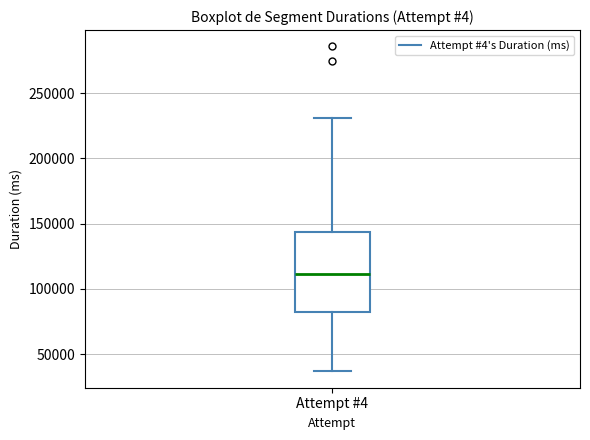

Transcribe this box plot: give where the median line is, the range the box spans, and where the two whiskers end, as read against the y-axis. The values are not printed on the chart, so give them approximately, as read against the axis.

median 110000, box 85000 to 145000, whiskers 35000 to 230000